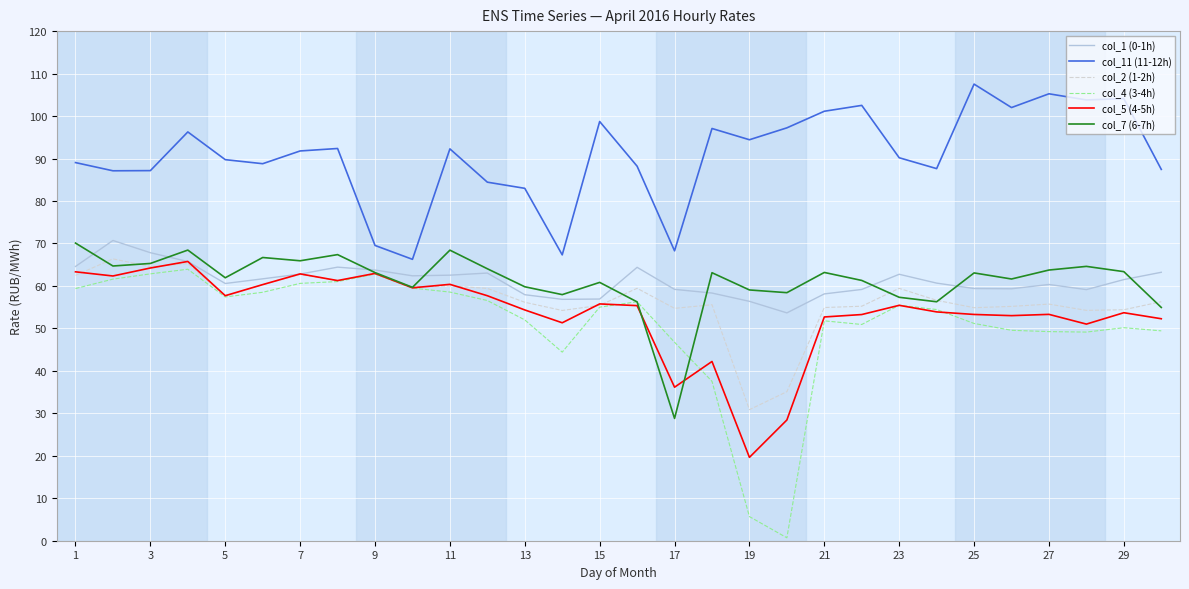

Which series has the widest spread of values?

col_4 (3-4h)